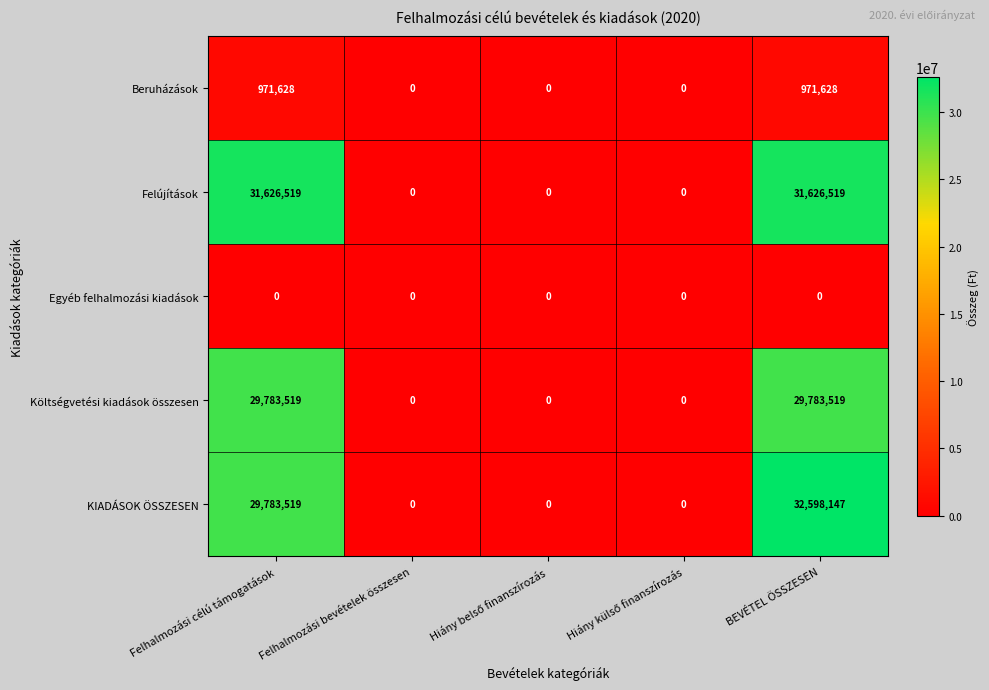

What is the total value across all series at BEVÉTEL ÖSSZESEN?

94979813